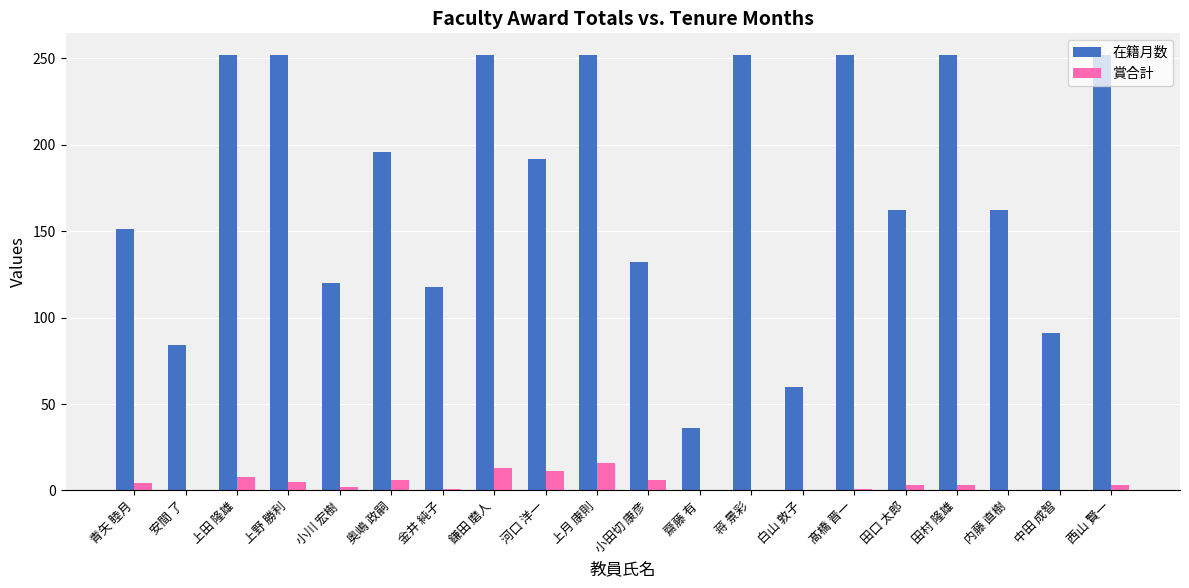

The value of 賞合計 at 齋藤 有 is 8. True or false?

False